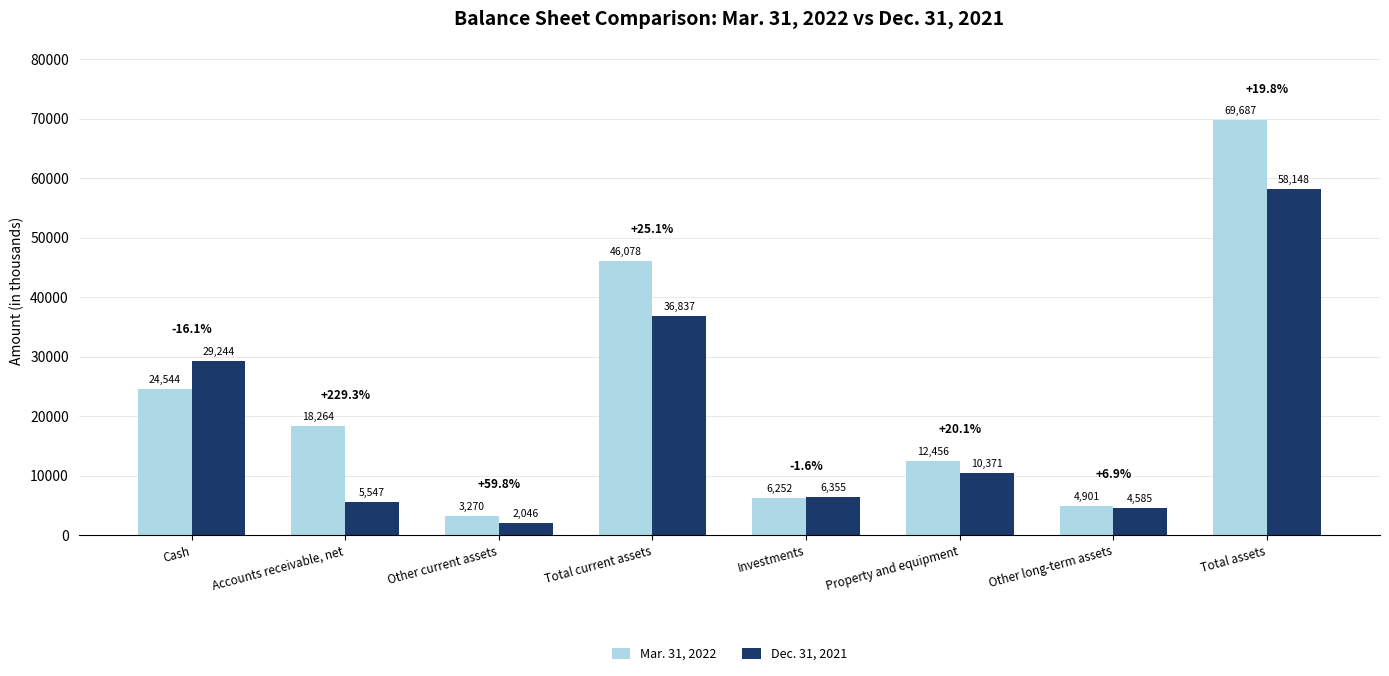

What is the spread (max minus min) of values at Accounts receivable, net?

12717